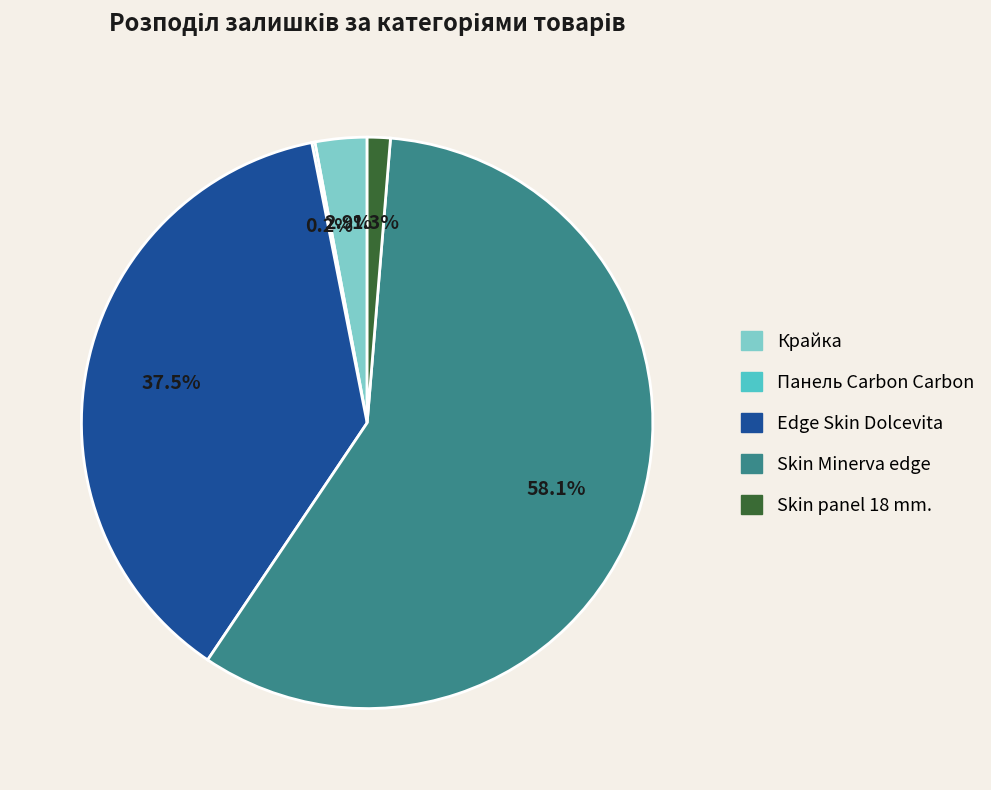

What percentage is the Крайка slice, to the nearest percent?

3%